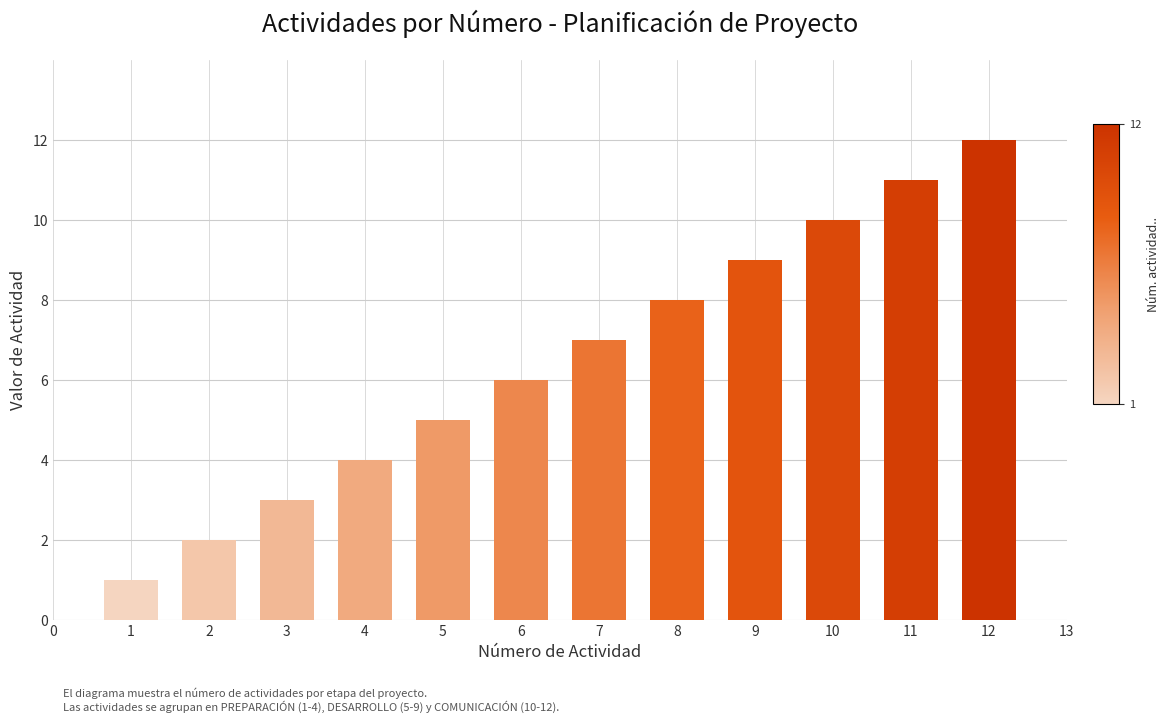

The chart shows a value of 5 at 5. True or false?

True